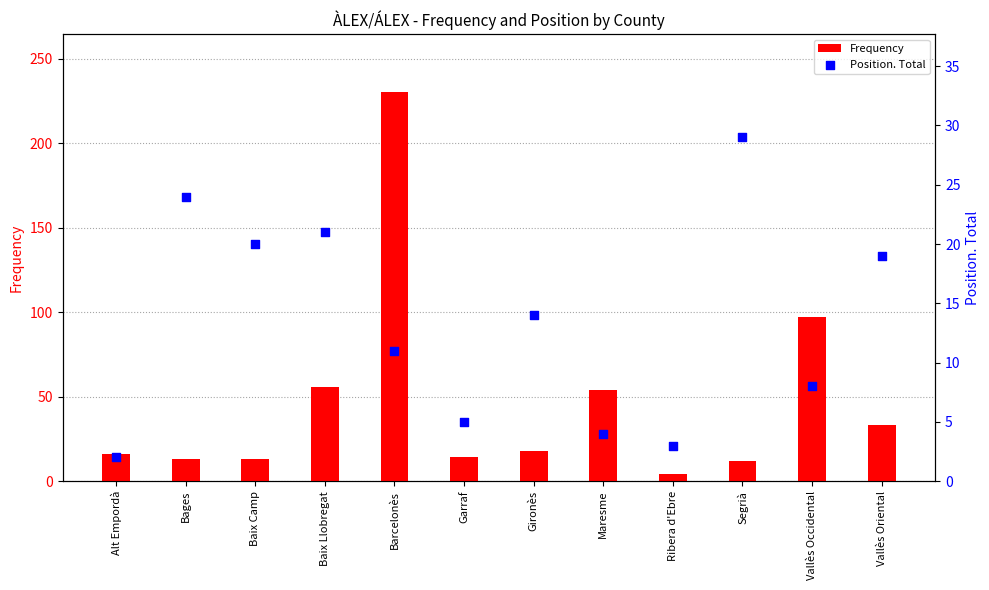

What are all the series names shown in the legend?

Frequency, Position. Total